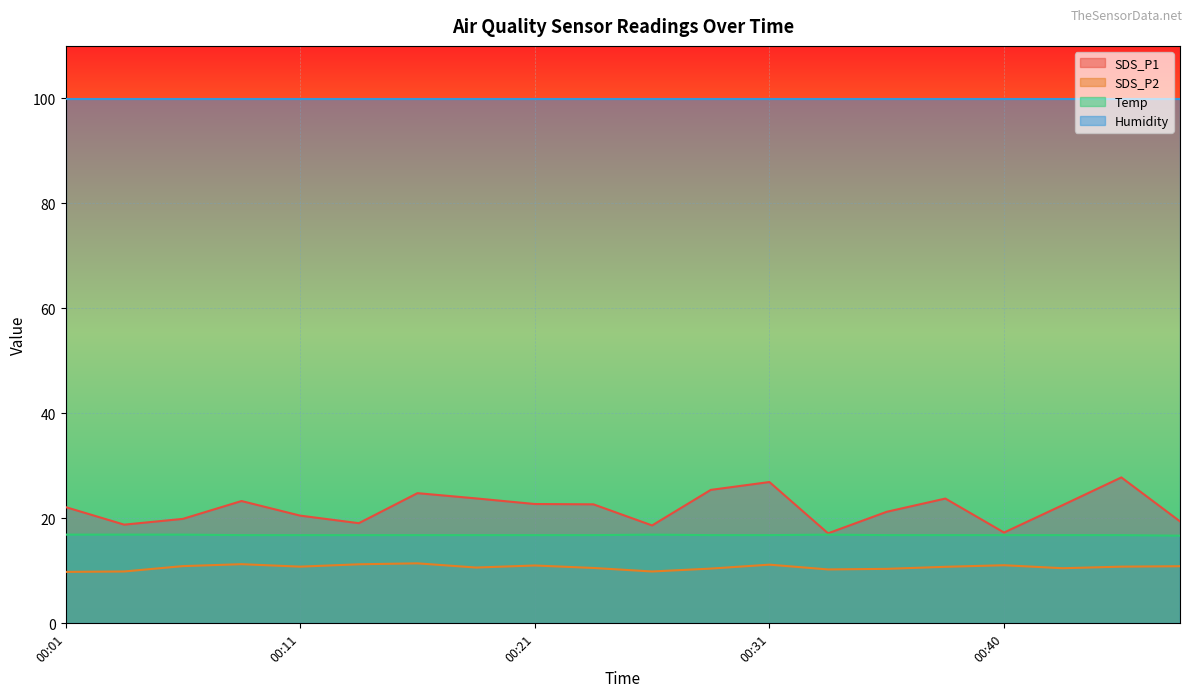

How many series are shown in this chart?

4